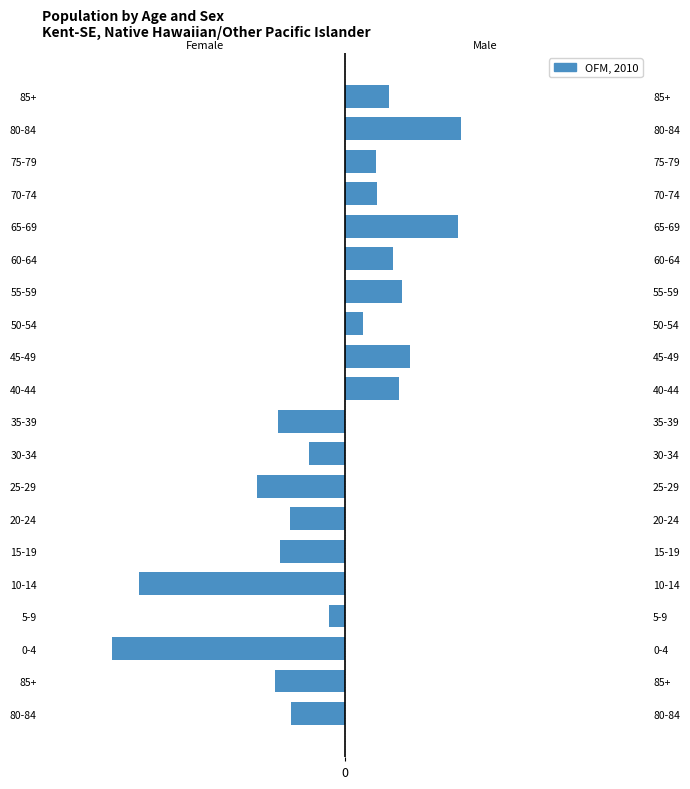

What is the smallest value displayed?

-60840.5